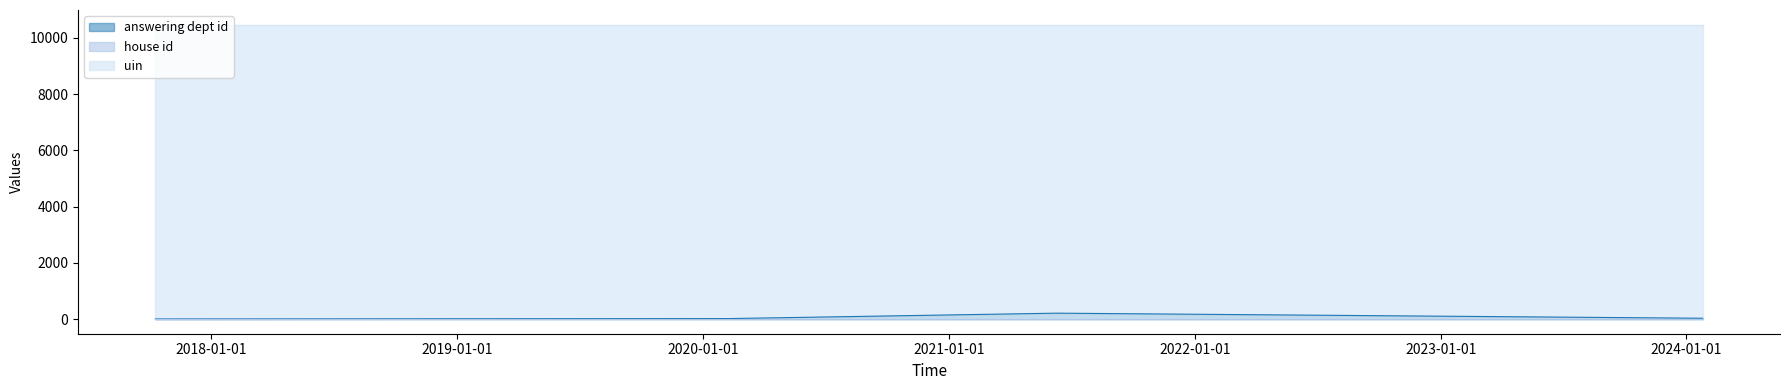

Reading left to right, what are all the values shown in this chart?

answering dept id: 1	16	208	27
house id: 1	1	1	1
uin: 10464	10464	10464	10464